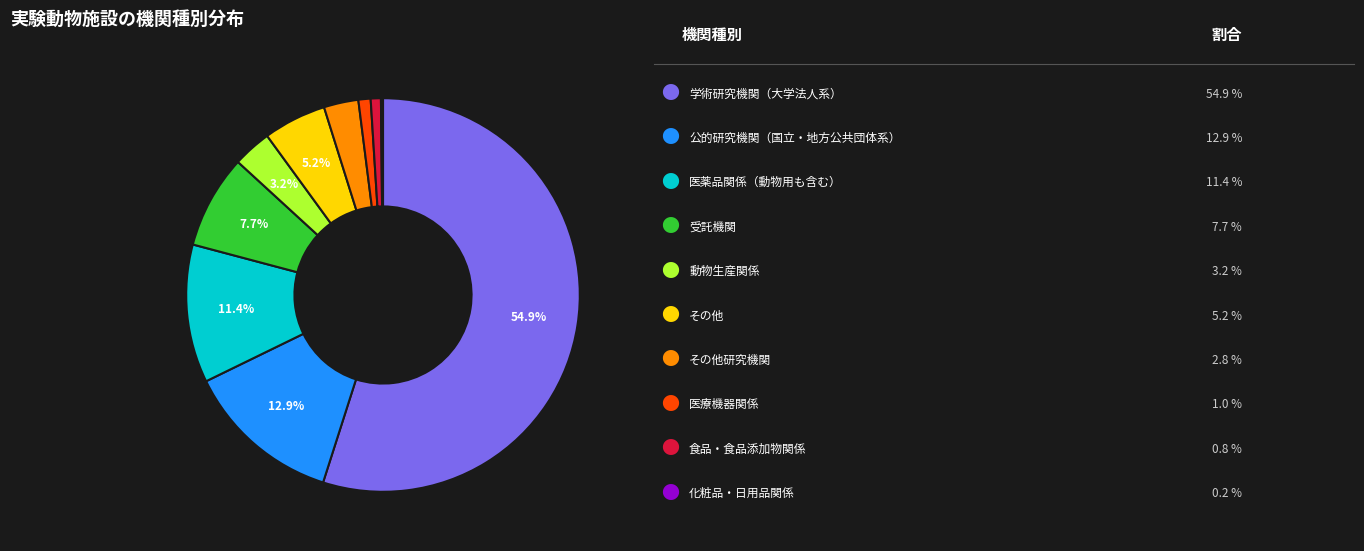

Does any single category account for the majority?

Yes